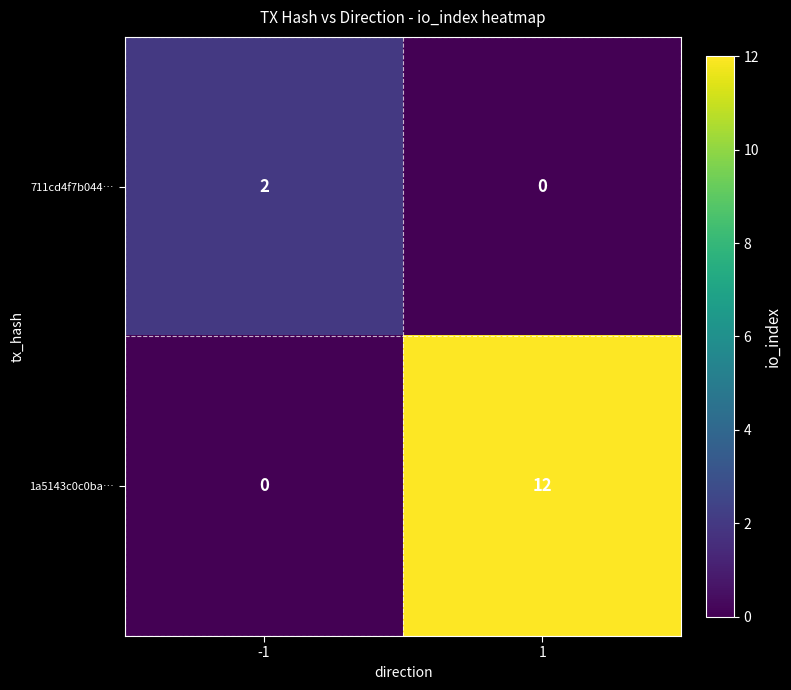

Reading left to right, list all the values displayed in this chart.

711cd4f7b044…: -1=2	1=0
1a5143c0c0ba…: -1=0	1=12